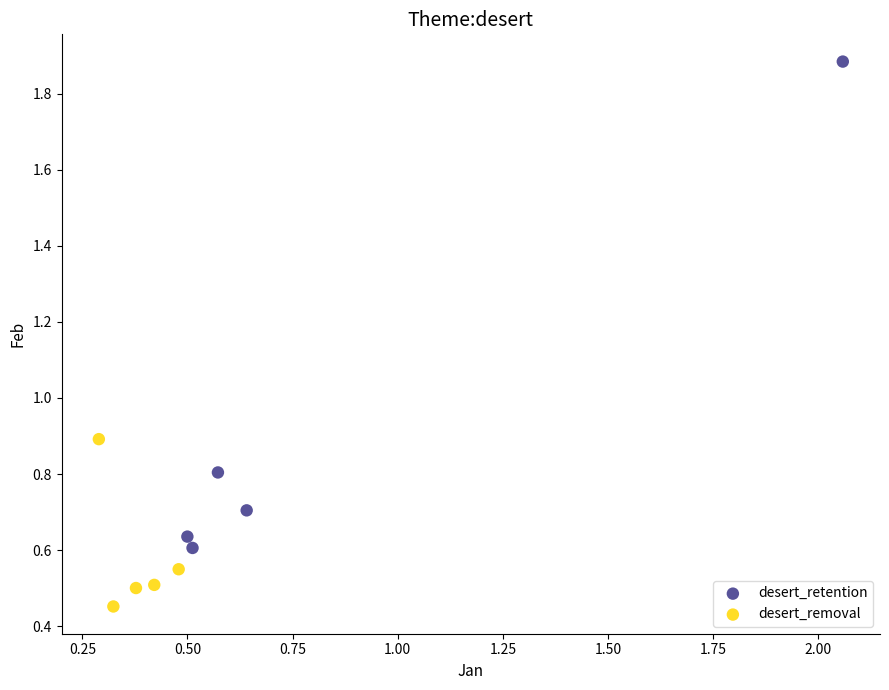

Which series reaches the maximum Y coordinate?

desert_retention